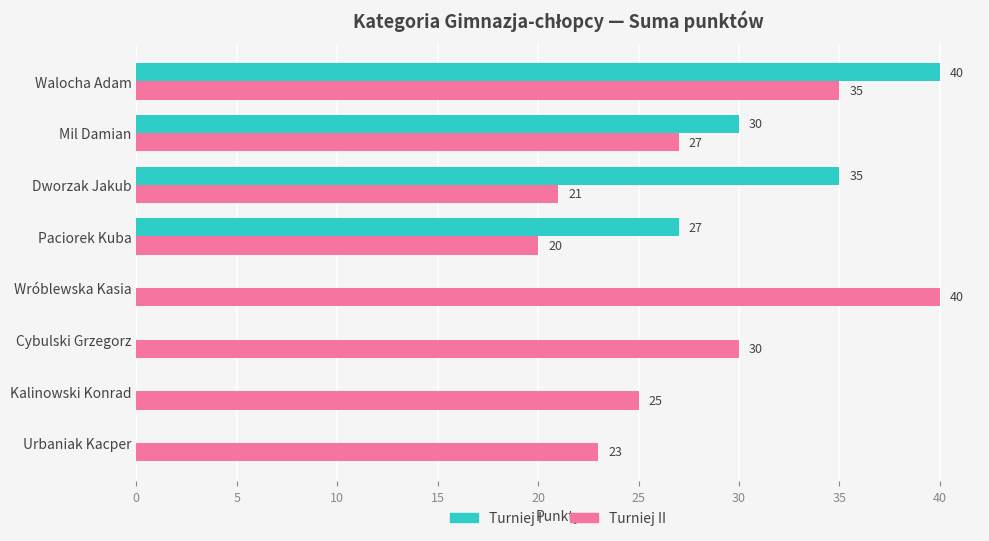

What is the sum of the Turniej II values at Urbaniak Kacper and Kalinowski Konrad?

48